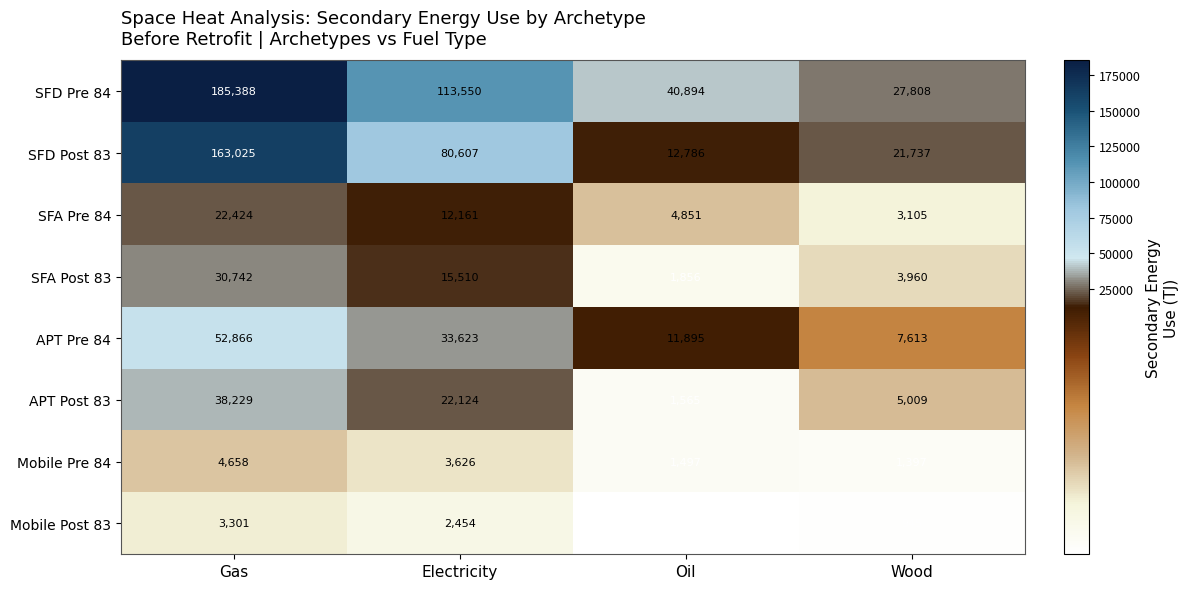

Where does the Mobile Pre 84 series first go above 3626?

Gas